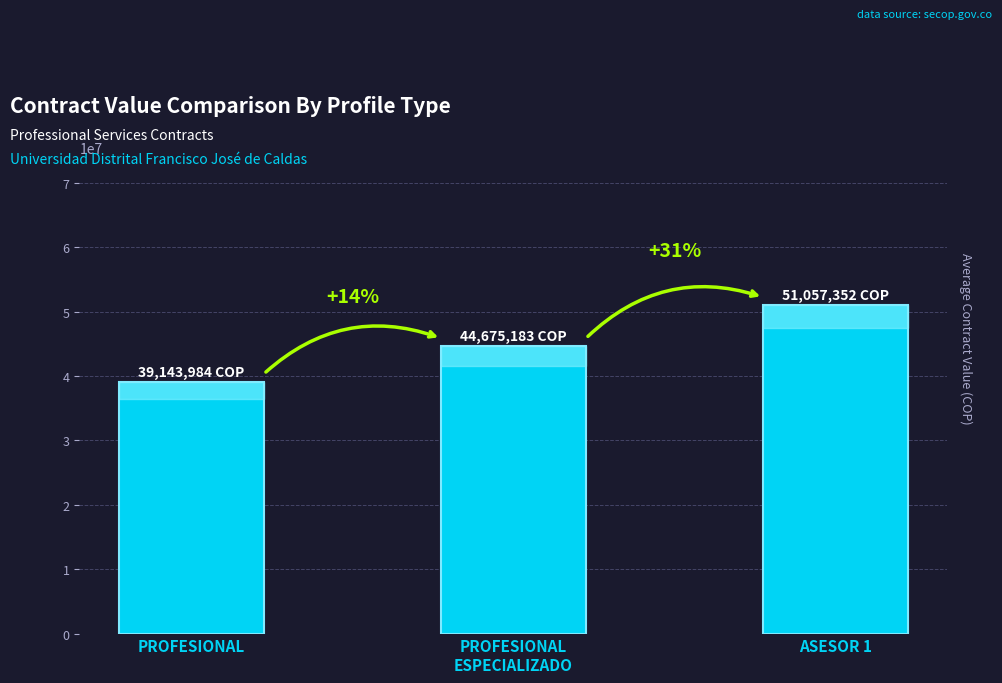

Reading left to right, extract all data points from this chart.

PROFESIONAL=39143984	PROFESIONAL
ESPECIALIZADO=44675183	ASESOR 1=51057352